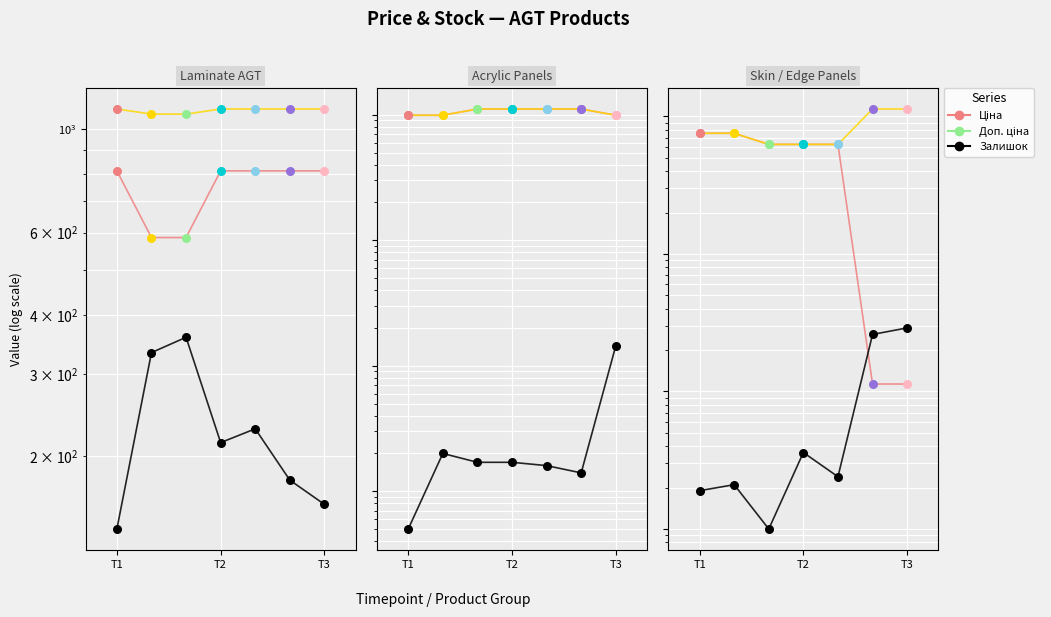

Which series has the largest total across all categories?

Доп. ціна